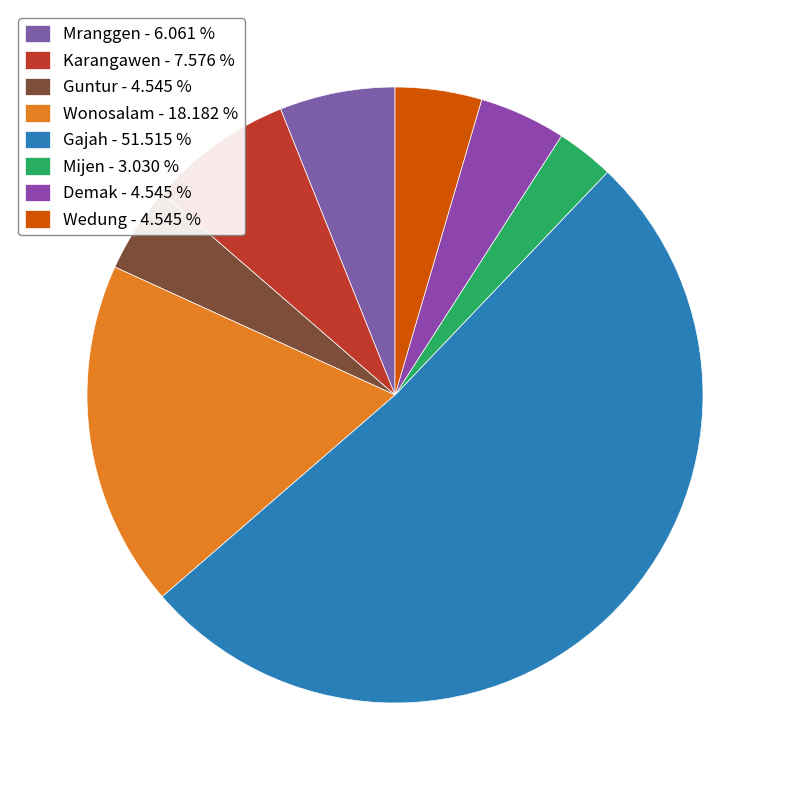

To the nearest percent, what is the average slice percentage?

12%